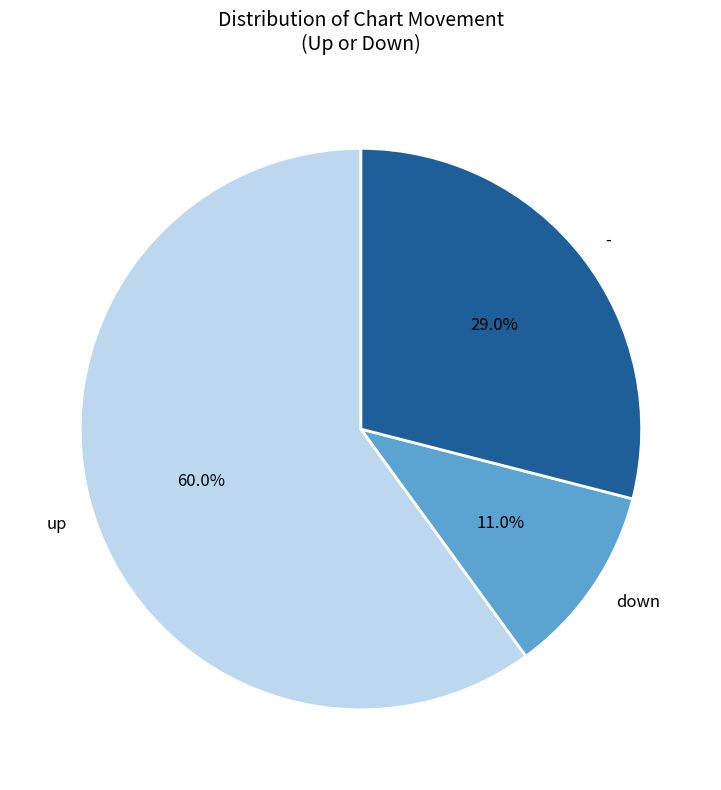

Does - represent more than half of the total?

No